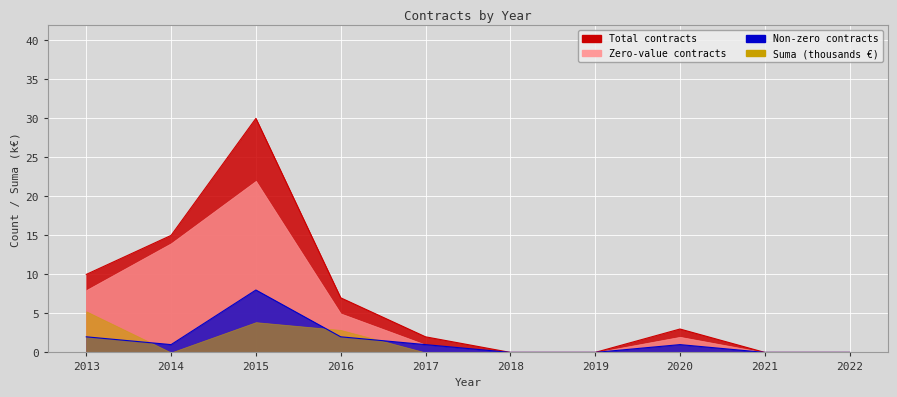

True or false: Non-zero contracts and Zero-value contracts cross at least once.

False